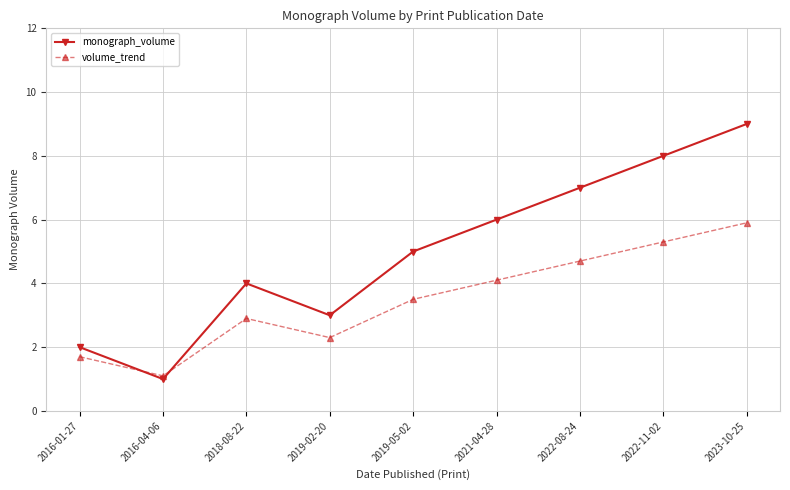

How many lines are shown in the chart?

2